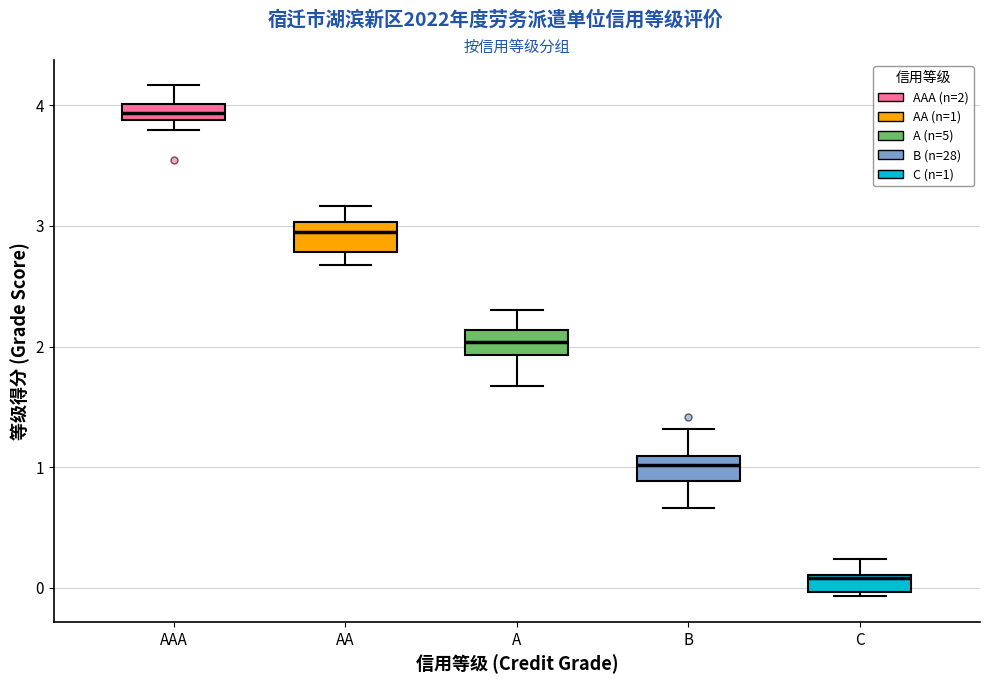

Which box's median line is the highest?

AAA